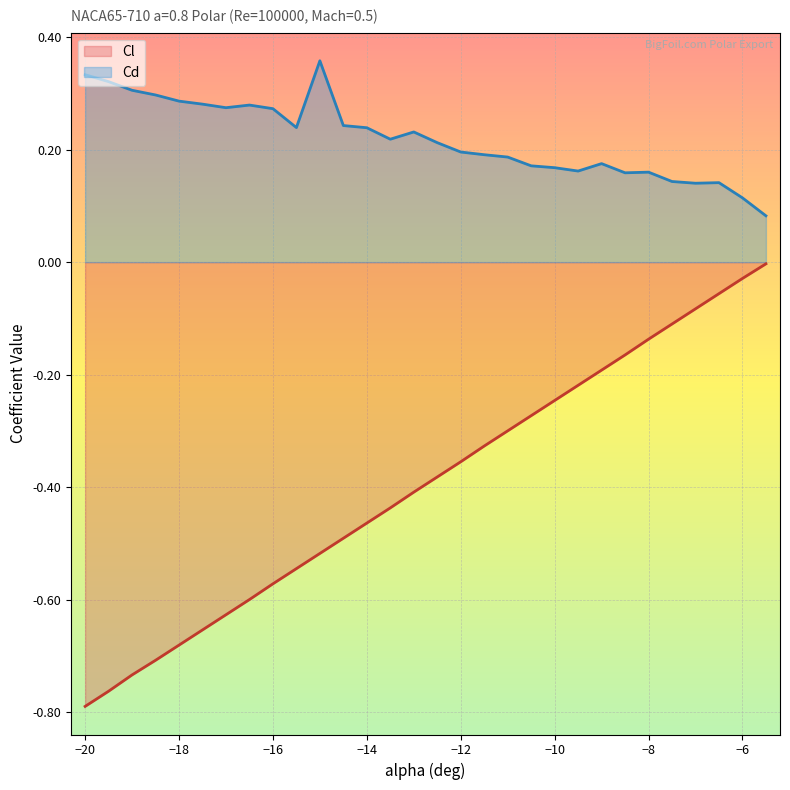

Which category has the lowest value across all series?

−20